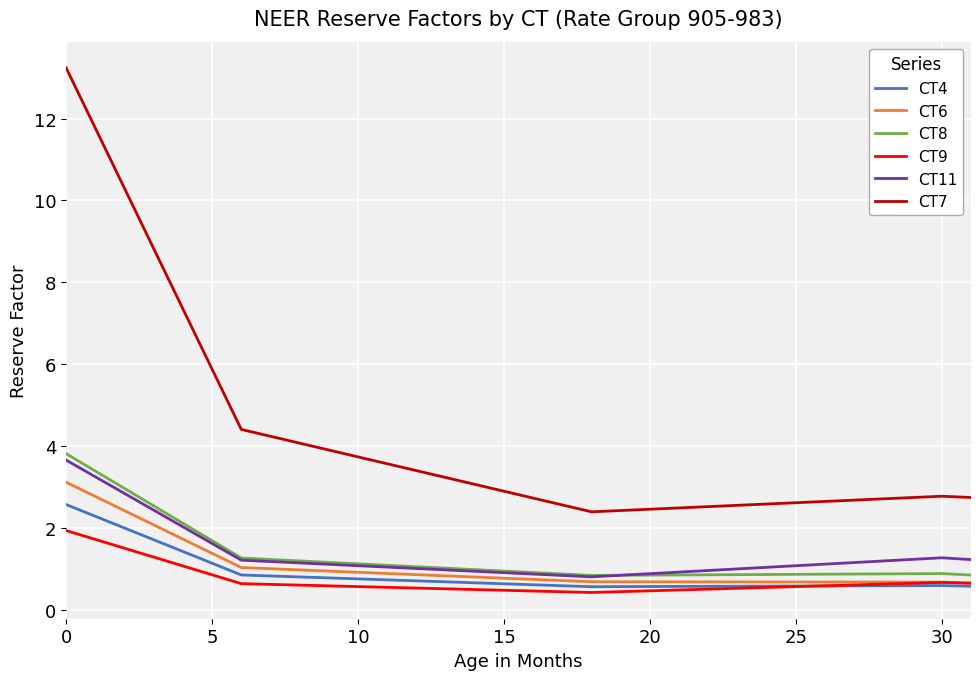

Which series has the largest total across all categories?

CT7